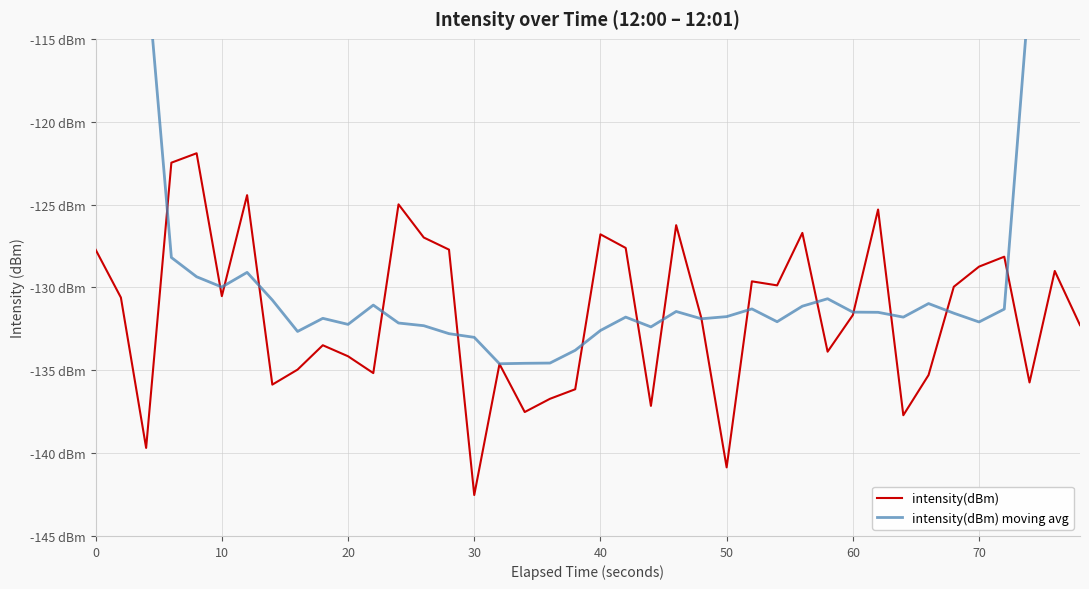

What is the value of the intensity(dBm) point at the 16th from the left?

-142.5